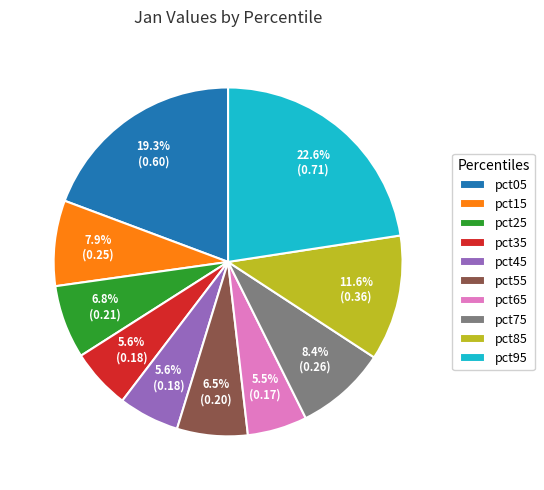

What is the largest slice in the pie chart?

pct95